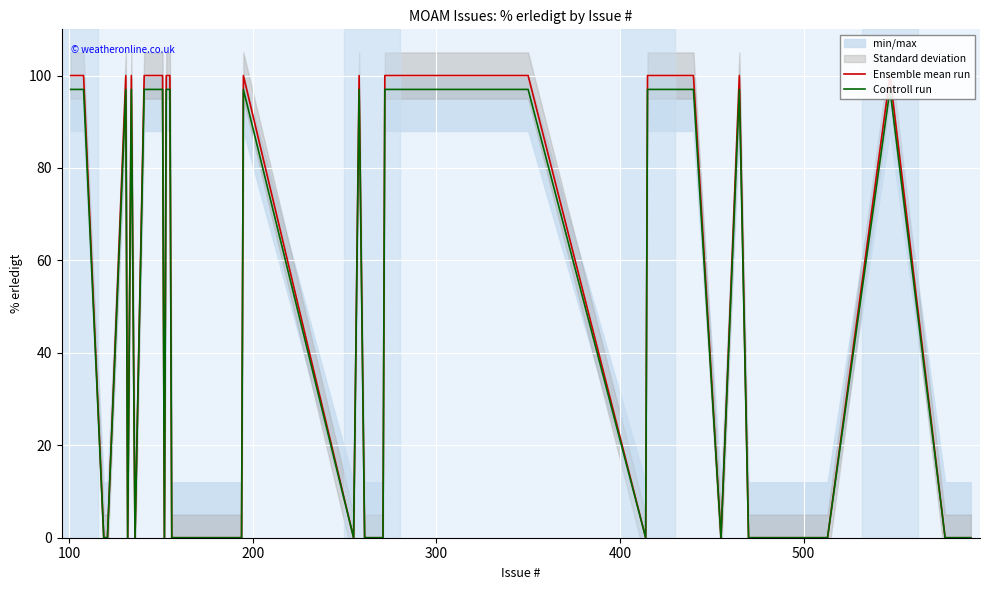

True or false: Controll run and Ensemble mean run intersect in this chart.

False